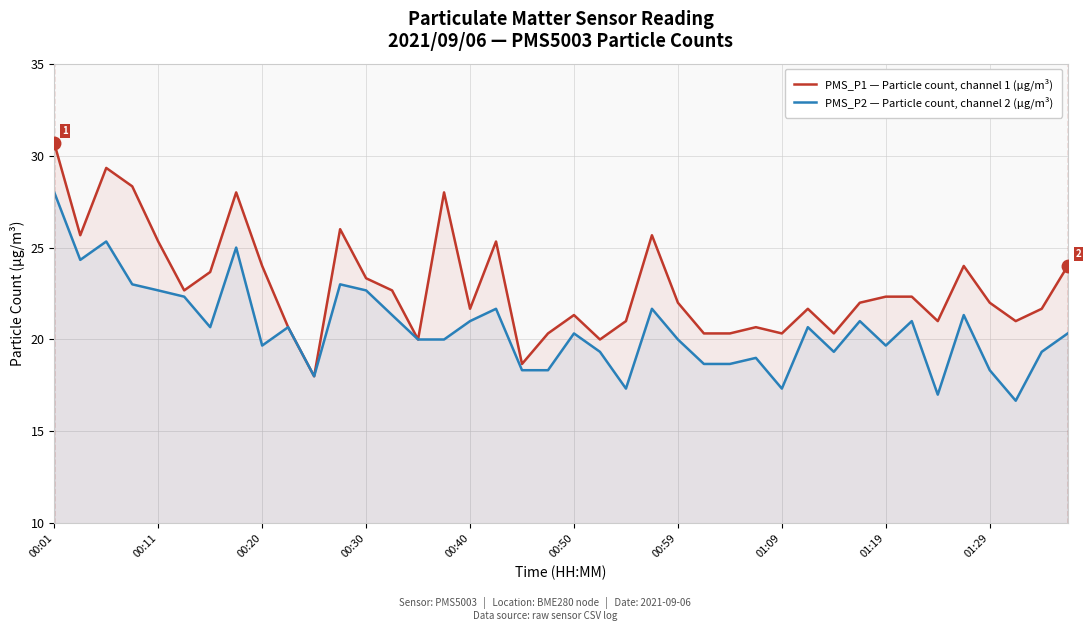

What is the approximate value of PMS_P1 — Particle count, channel 1 (µg/m³) at 22?

21.0